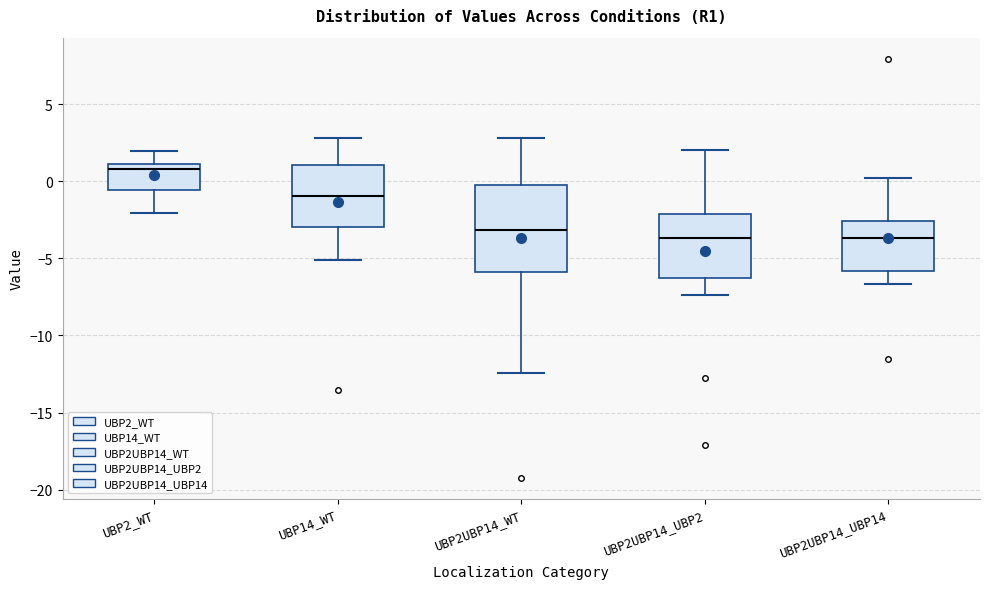

Reading left to right, read every box against the y-axis: the position of its median line, the range the box covers, and the ends of its whiskers. The values are not printed on the chart, so give them approximately, as read against the axis.

UBP2_WT: median 1.0 (just below the box's upper edge), box -0.5 to 1.0, whiskers -2.0 to 2.0
UBP14_WT: median -1.0, box -3.0 to 1.0, whiskers -5.0 to 3.0
UBP2UBP14_WT: median -3.0, box -6.0 to 0.0, whiskers -12.5 to 3.0
UBP2UBP14_UBP2: median -3.5, box -6.5 to -2.0, whiskers -7.5 to 2.0
UBP2UBP14_UBP14: median -3.5, box -6.0 to -2.5, whiskers -6.5 to 0.0